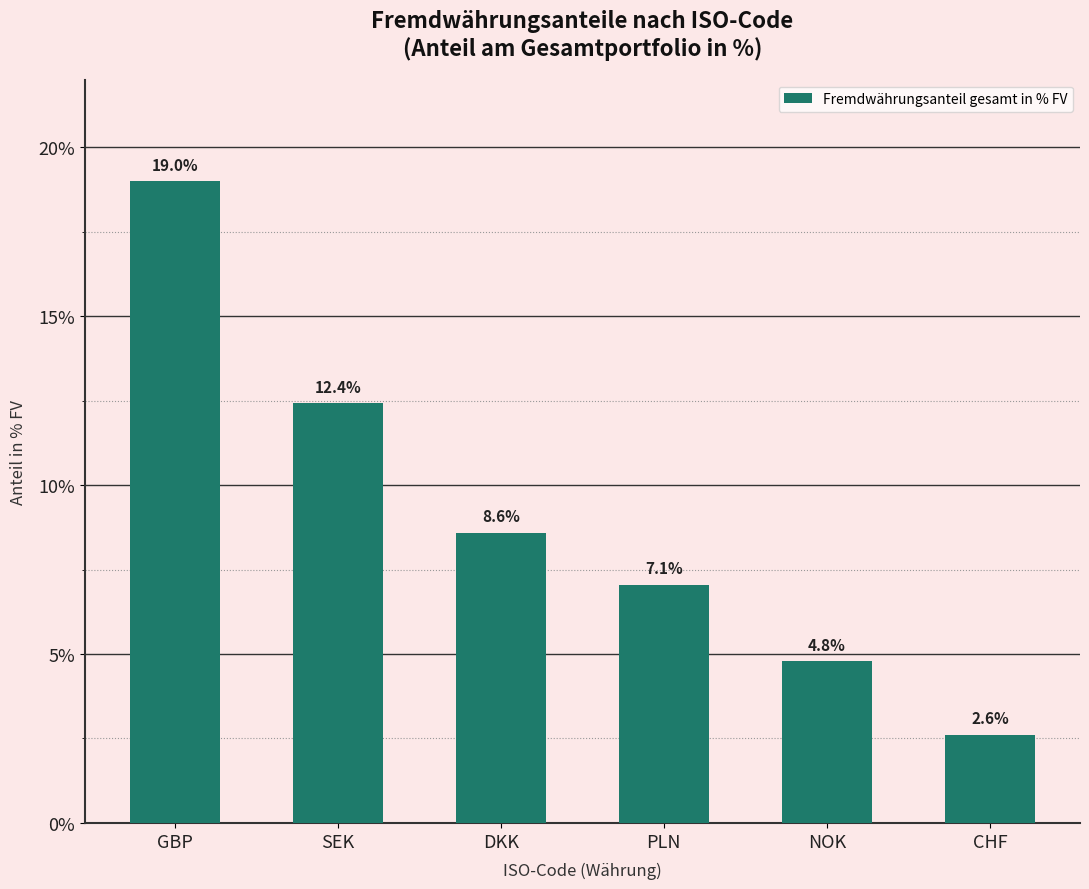

What is the maximum value shown in the chart?

19.0